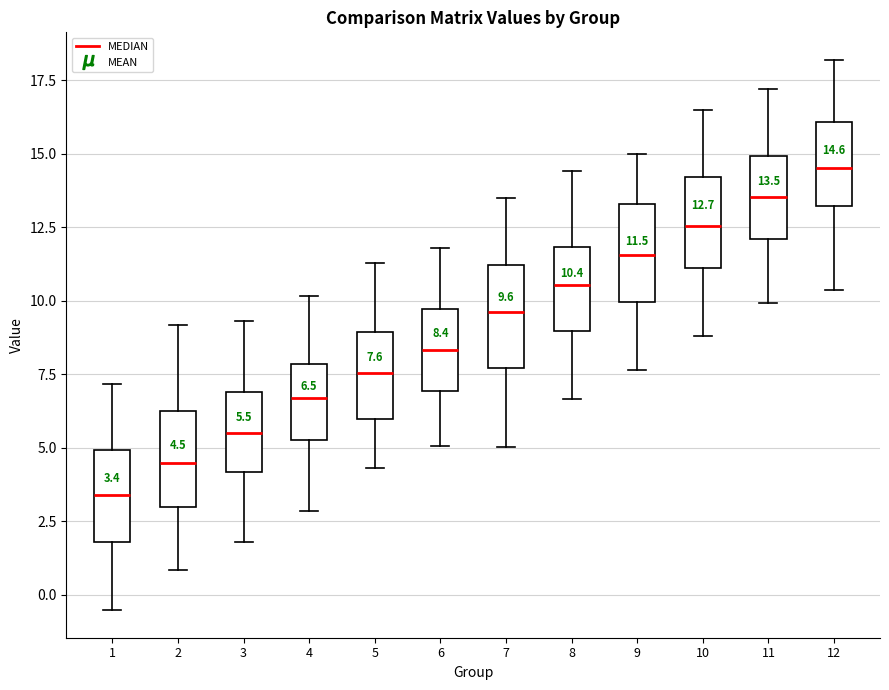

Which box has the lowest median line?

1